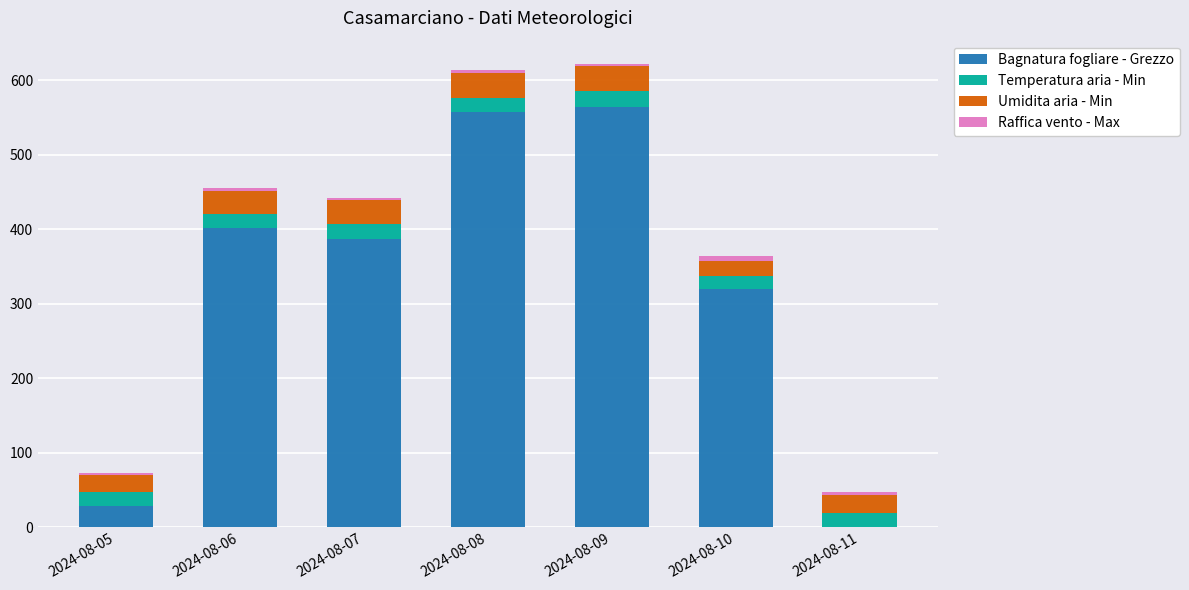

What is the maximum value for Bagnatura fogliare - Grezzo?

563.7